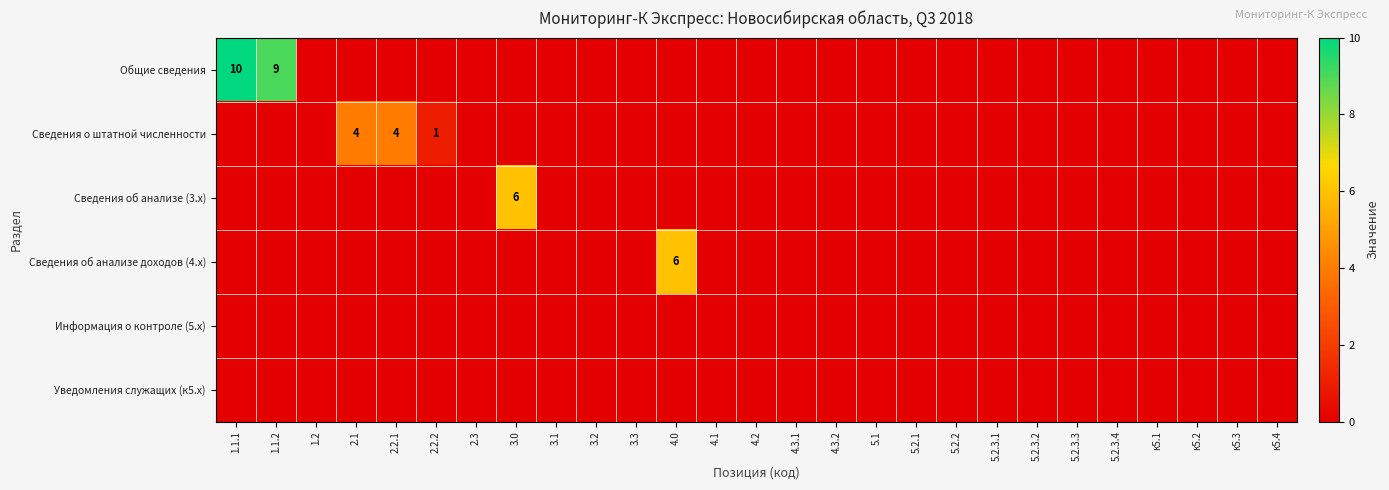

The value of Сведения об анализе доходов (4.x) at 4.0 is 6. True or false?

True